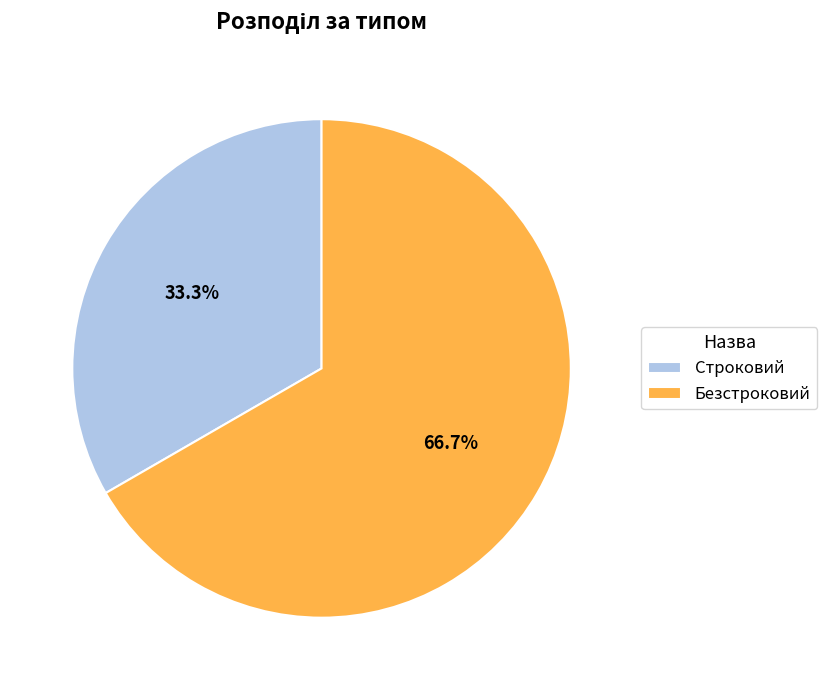

The Строковий slice represents 33% of the pie. True or false?

True